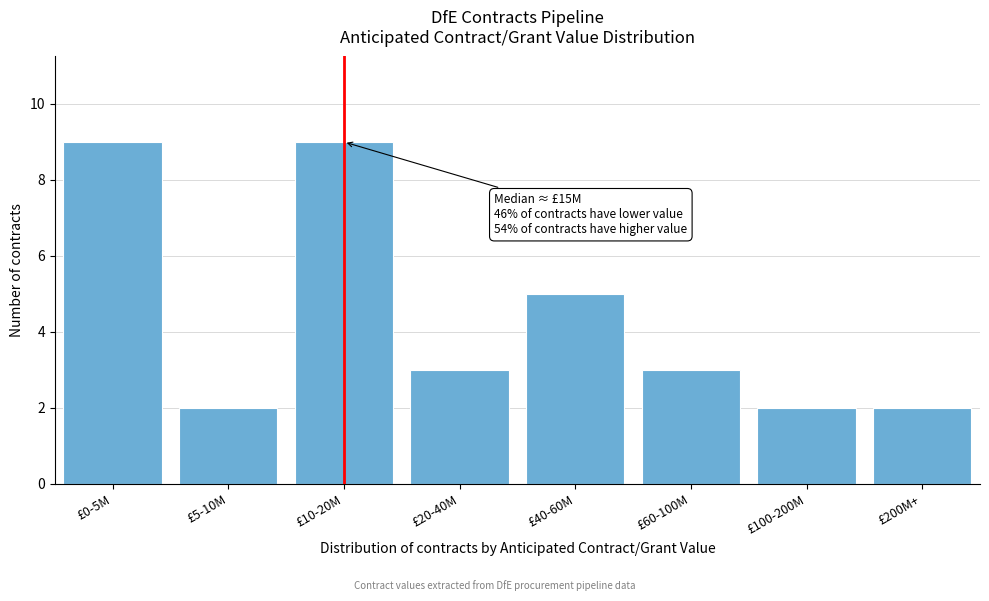

Reading left to right, extract all data points from this chart.

9	2	9	3	5	3	2	2